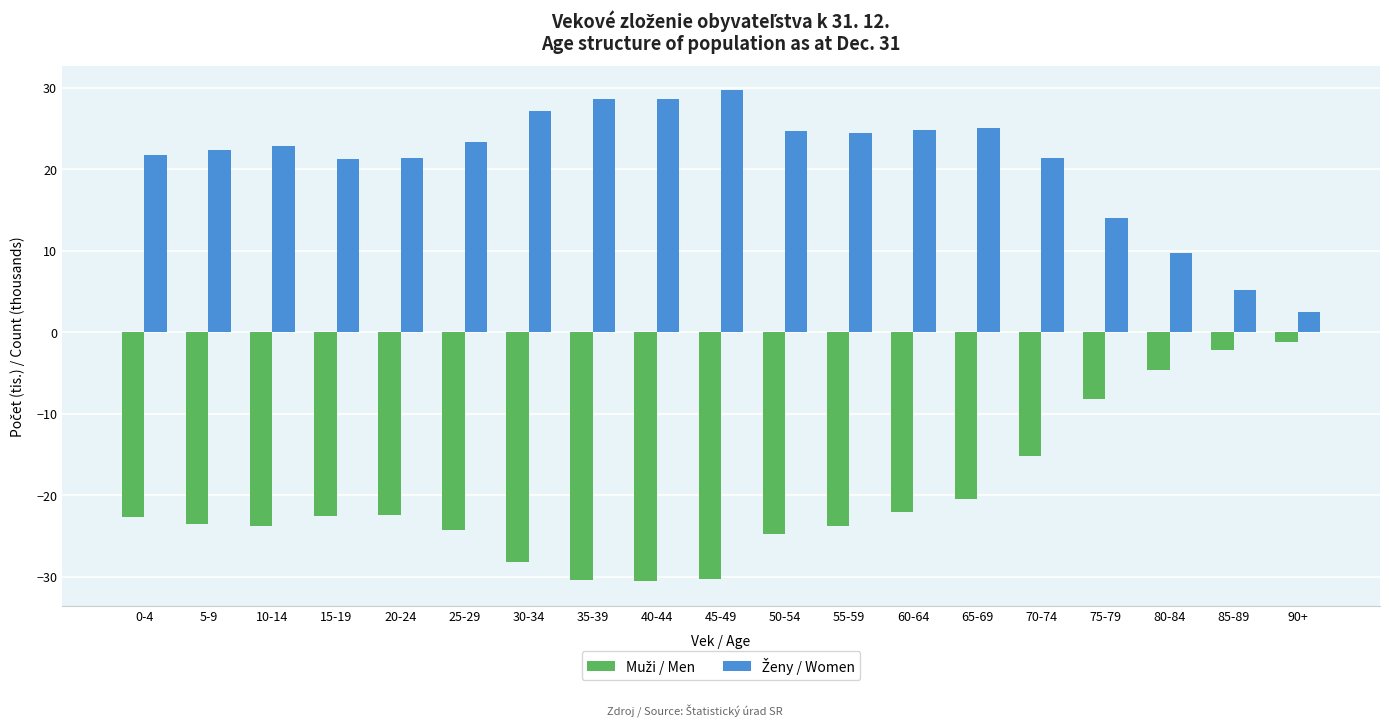

What is the smallest value displayed?

-30.5